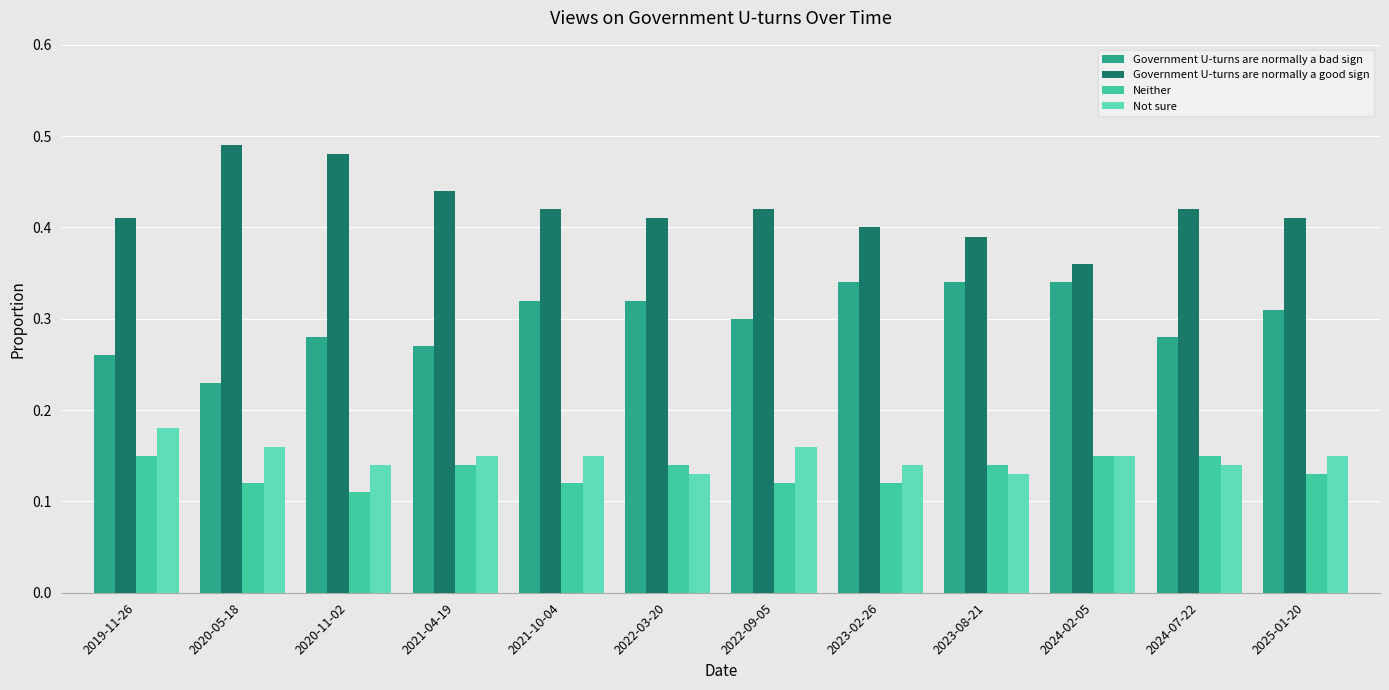

How many data points does each series have?

12